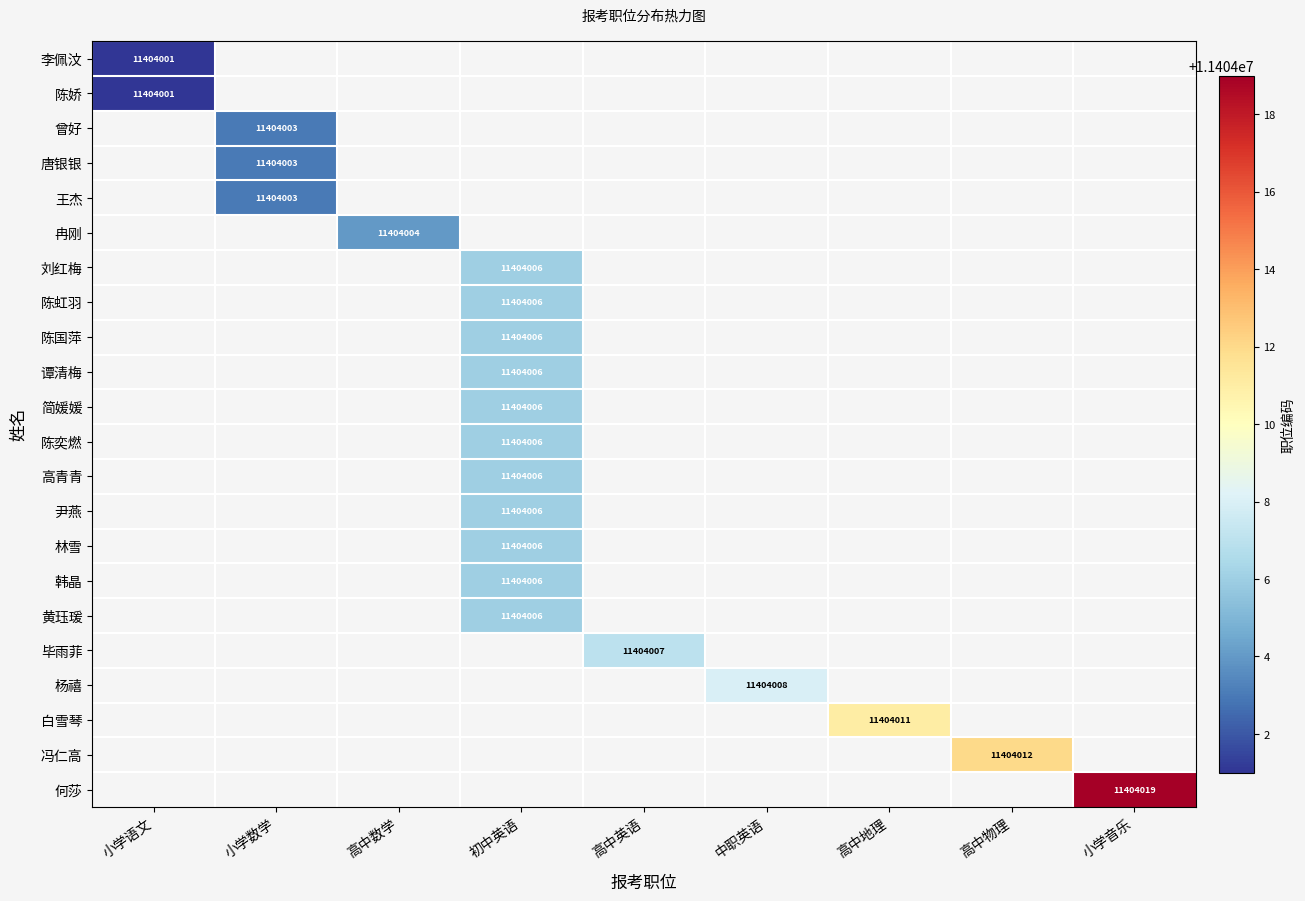

Count the number of data series in this chart.

22